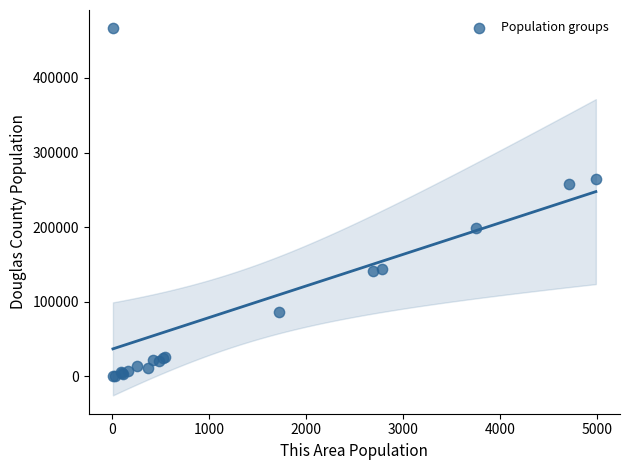

What Y value in the scatter plot is closest to 233238?

257598